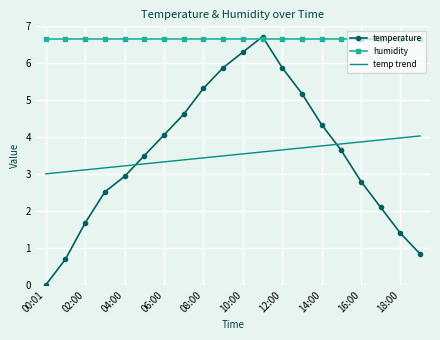

What is the average value of the temperature series?

3.5